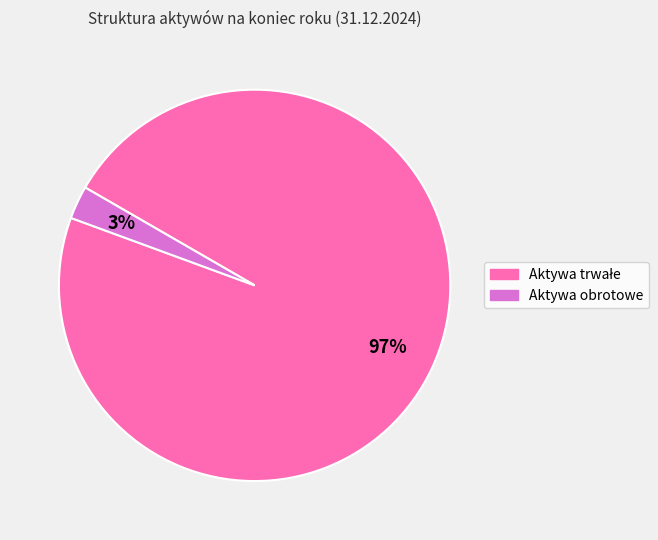

To the nearest percent, what portion does Aktywa obrotowe represent?

3%